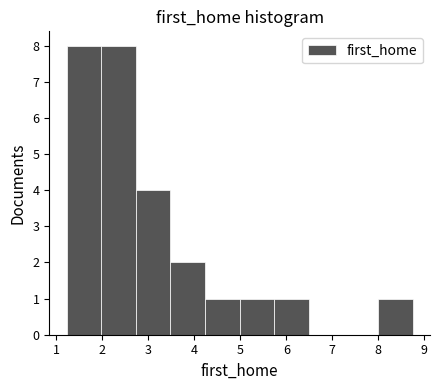

Reading left to right, list every bar in this chart as the range it spans on the x-axis followed by its height. Neither the bar edges nor the heights are printed on the chart, so give them approximately, as read against the axes.

1.2 to 2.0: 8
2.0 to 2.7: 8
2.7 to 3.5: 4
3.5 to 4.2: 2
4.2 to 5.0: 1
5.0 to 5.7: 1
5.7 to 6.5: 1
6.5 to 7.2: 0
7.2 to 8.0: 0
8.0 to 8.8: 1